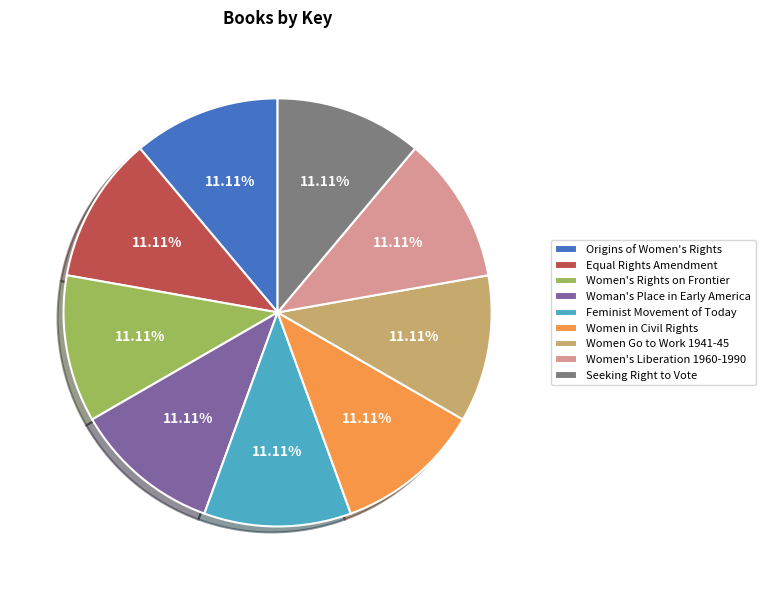

Is there a majority slice in this chart?

No